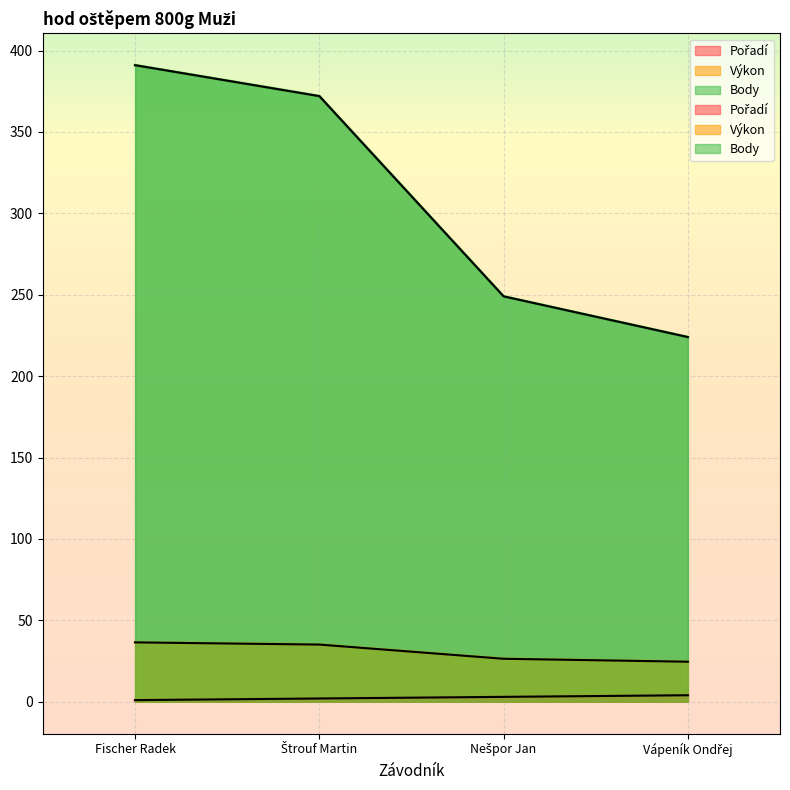

At which category is the sum across all series the highest?

Fischer Radek